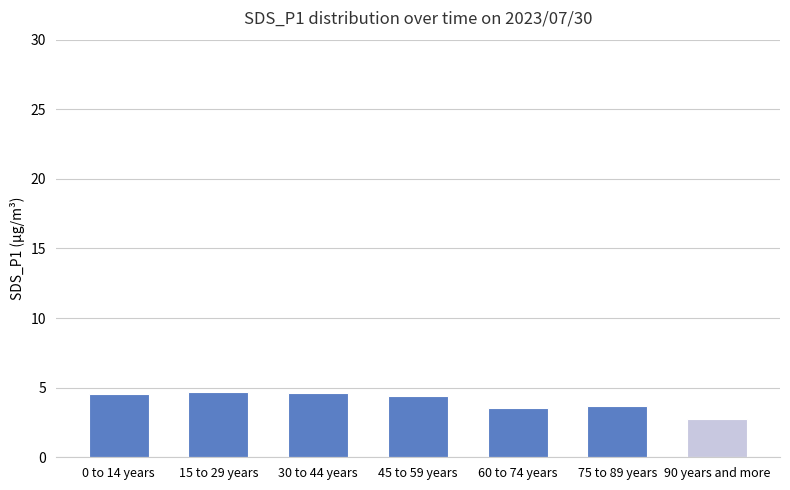

What is the value of the 3rd bar from the left?

4.6